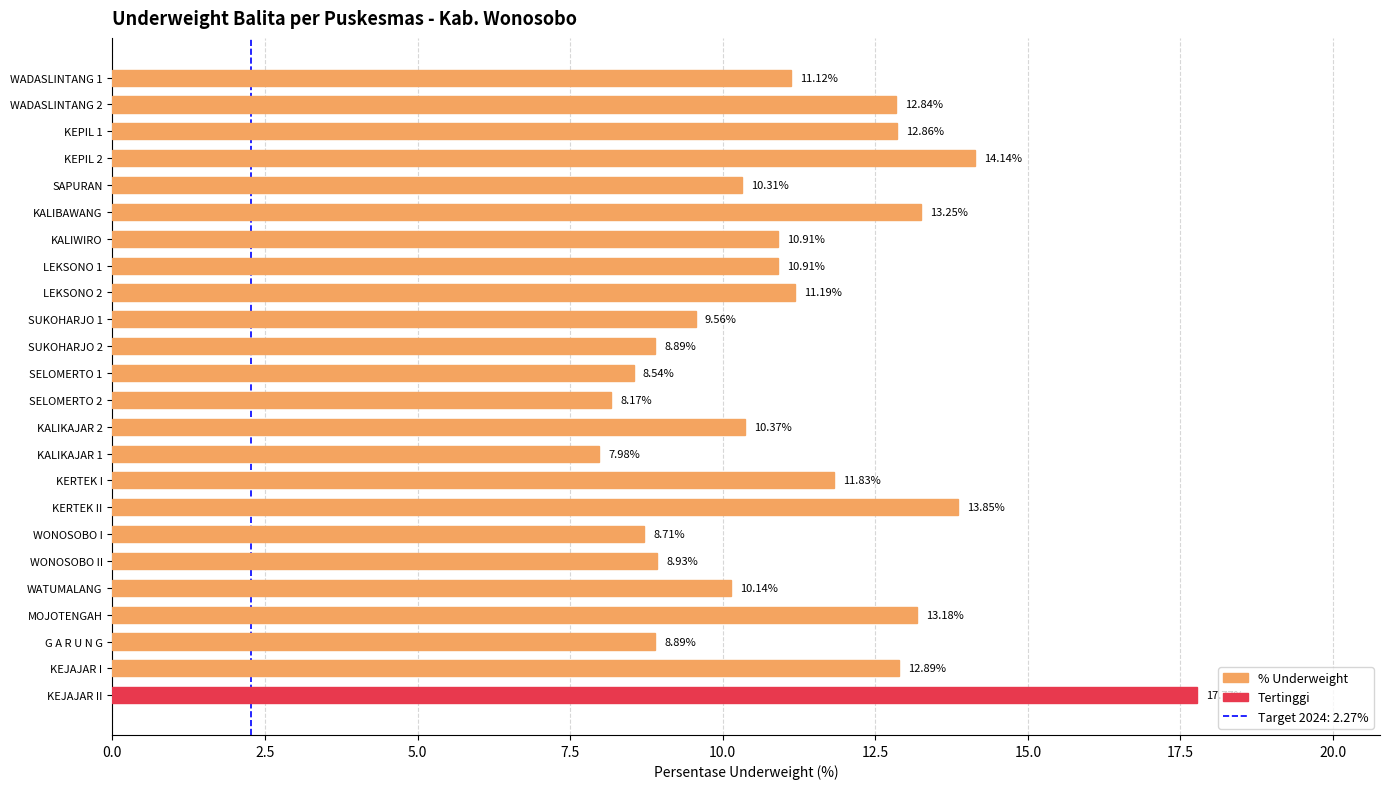

What is the average value?

11.1